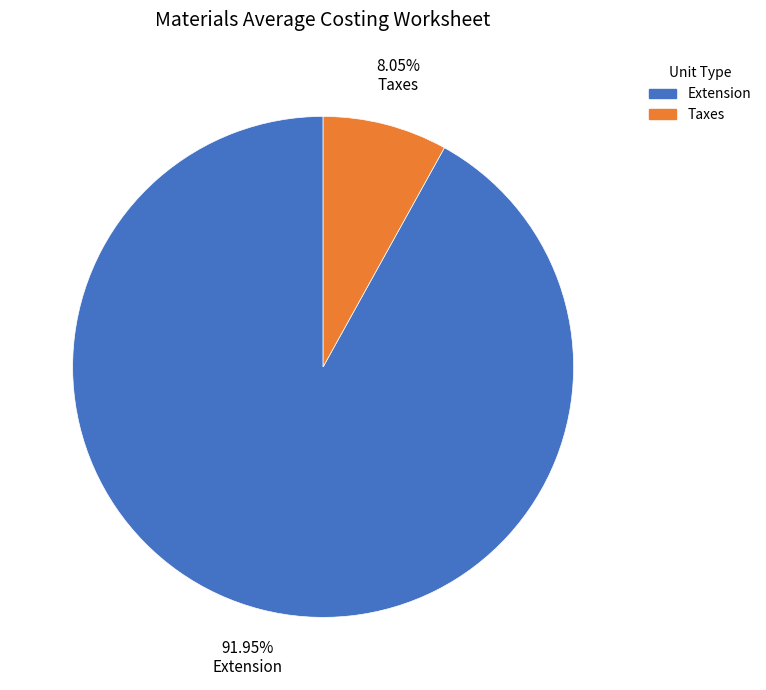

Is there any slice that represents more than half of the pie?

Yes